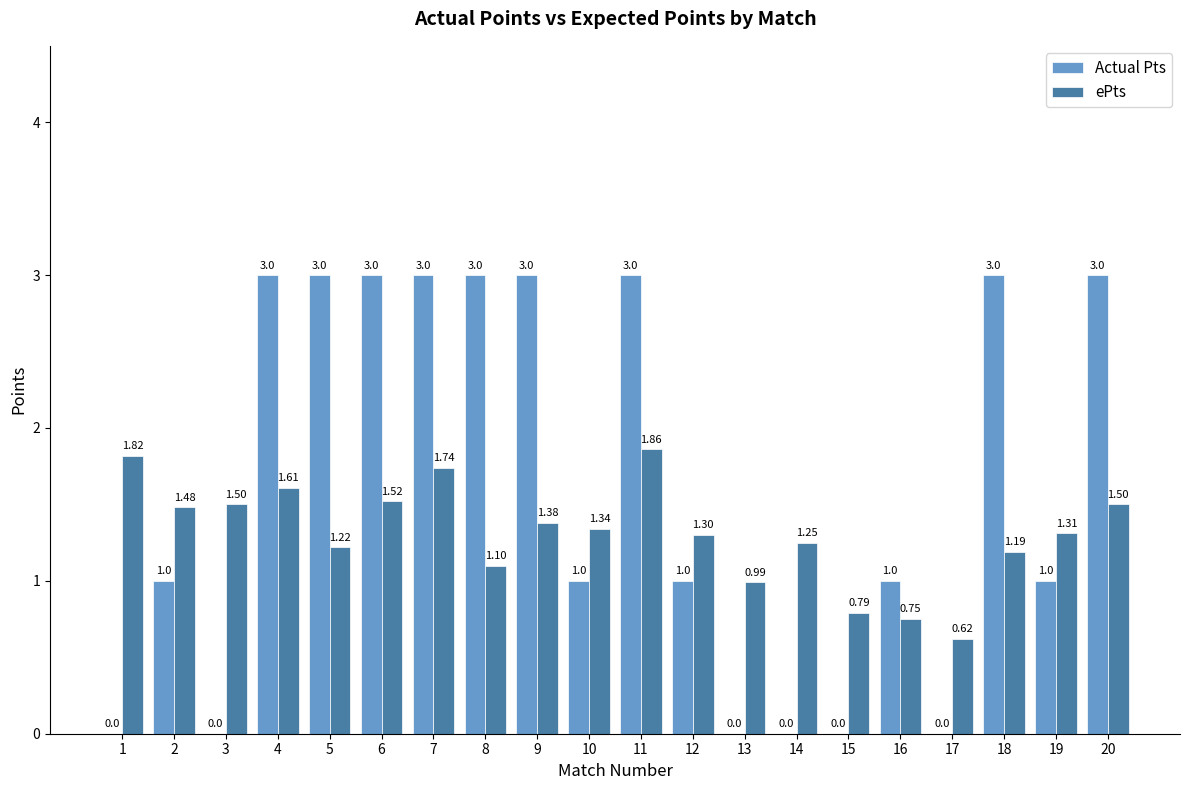

What is the sum of the ePts values at 1 and 17?

2.4